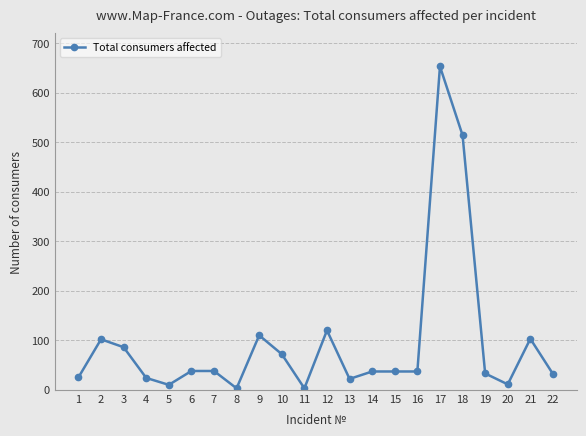

At which category does the chart reach its peak across all series?

17